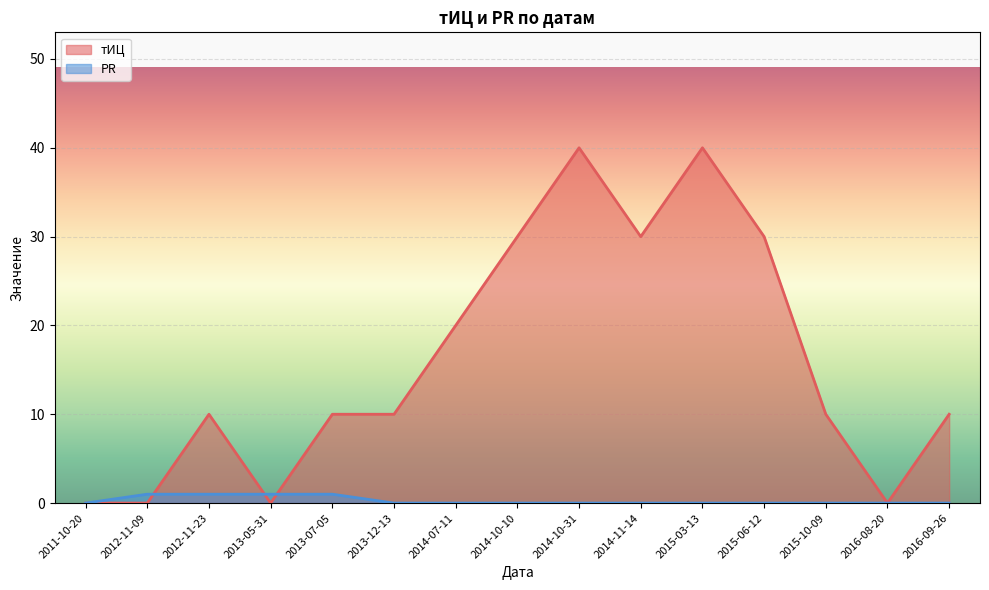

How many lines are shown in the chart?

2